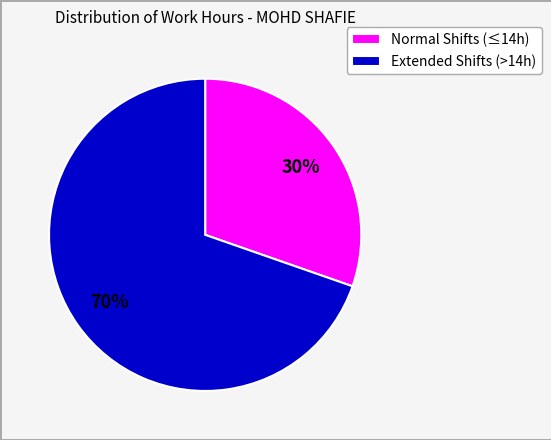

Between Extended Shifts (>14h) and Normal Shifts (≤14h), which is larger?

Extended Shifts (>14h)